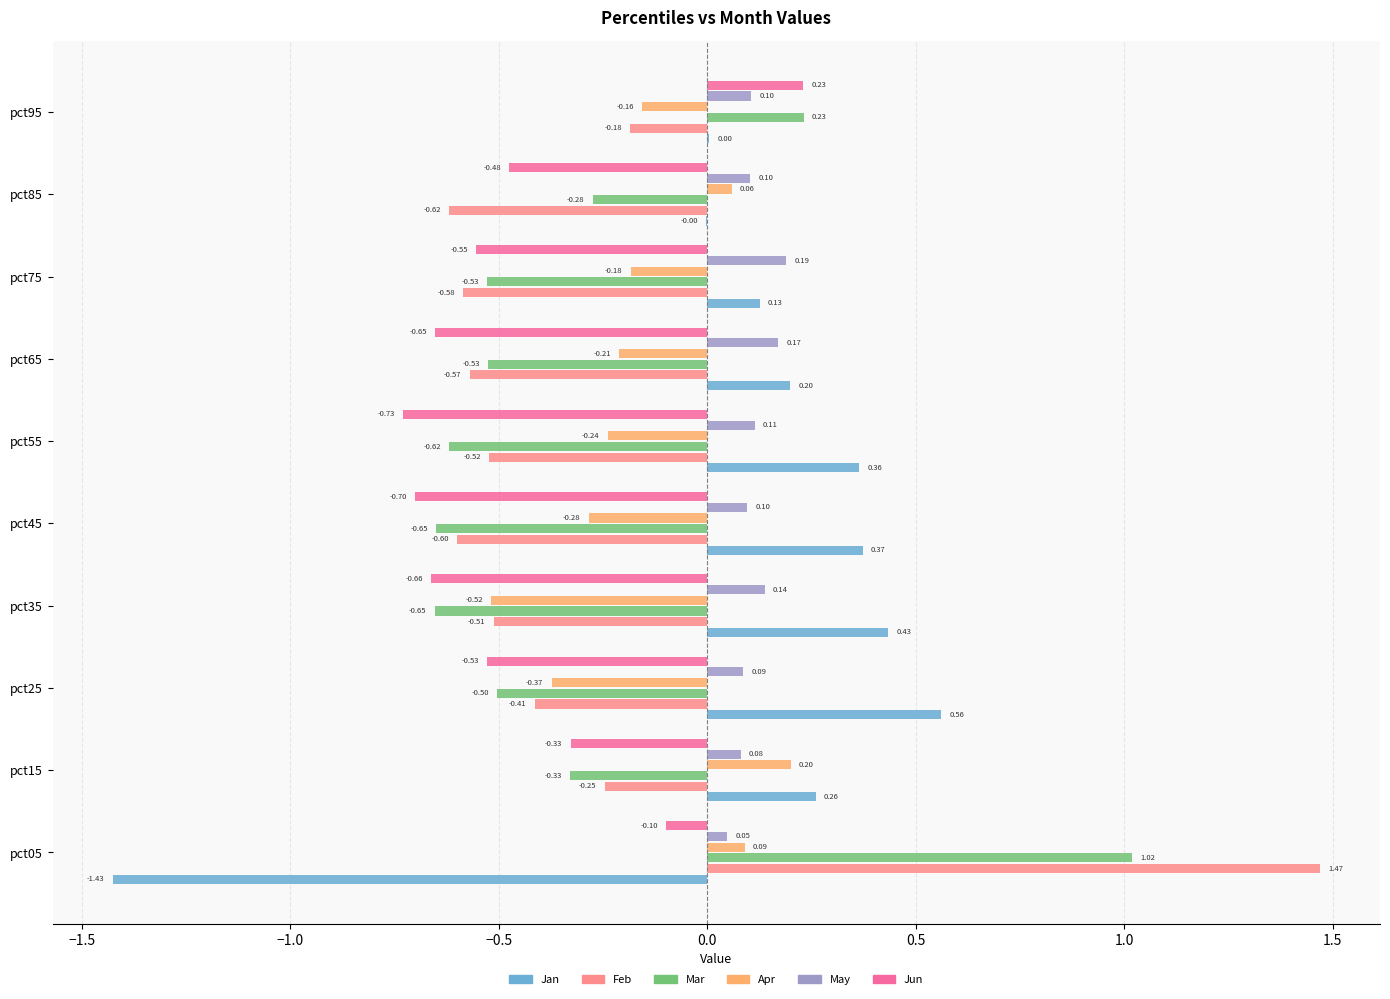

Which series has the largest range (max minus min)?

Feb